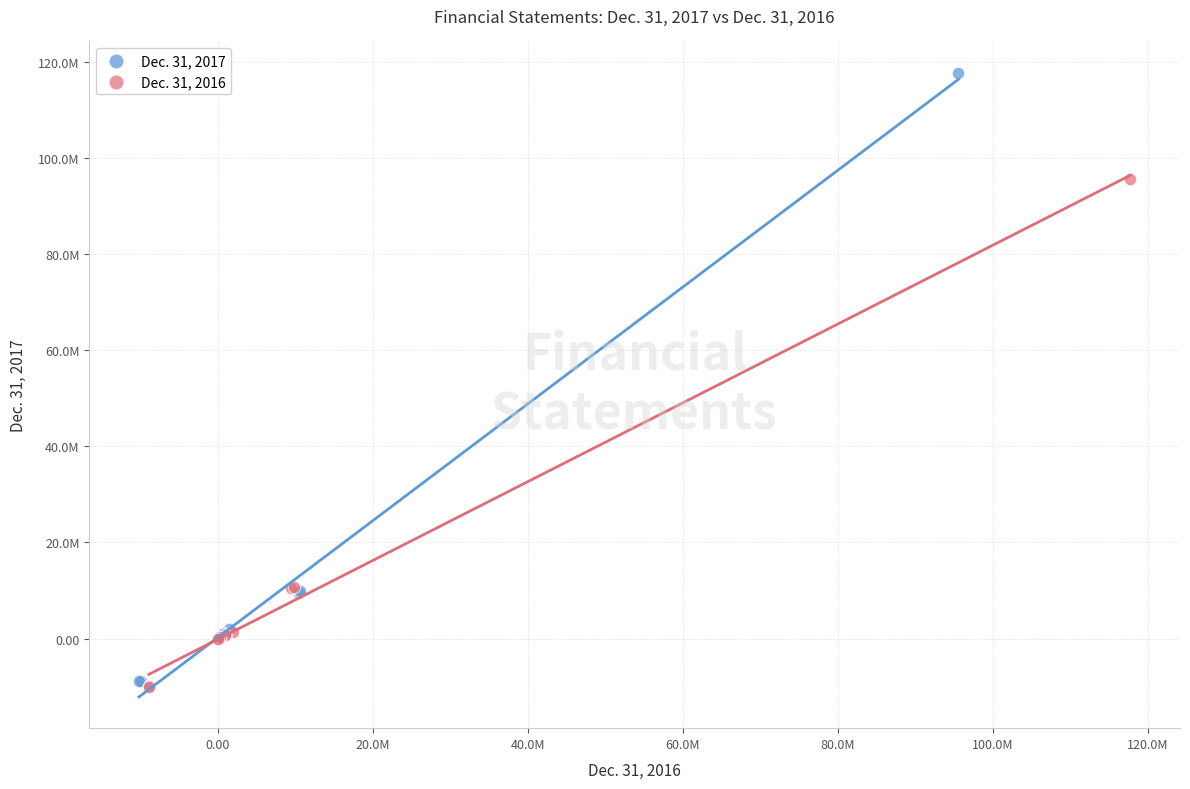

What are all the series names shown in the legend?

Dec. 31, 2017, Dec. 31, 2016